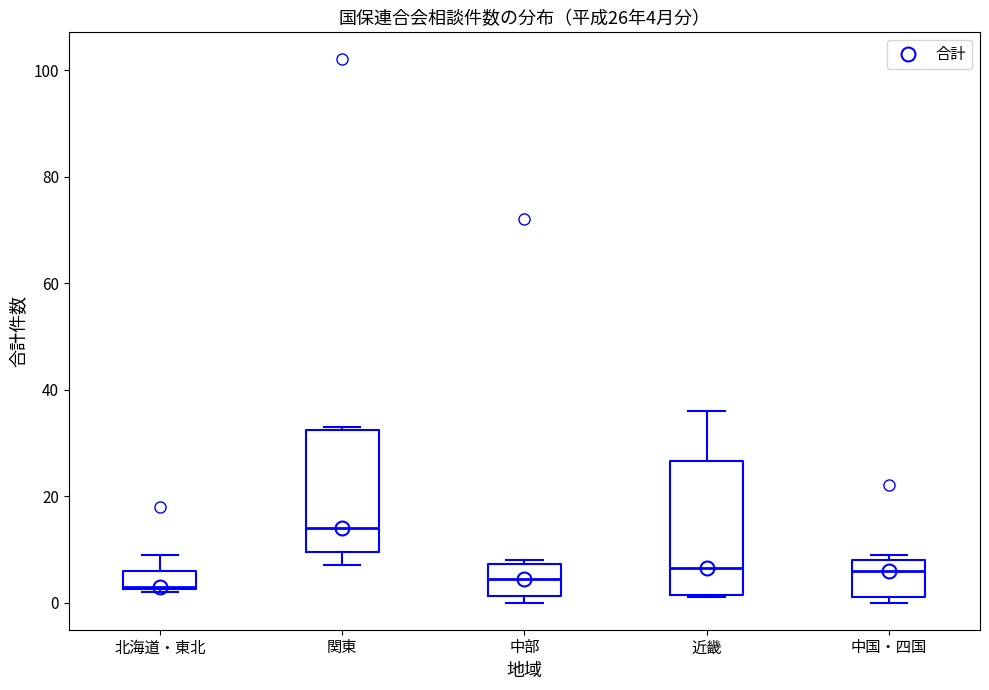

Comparing the boxes themselves (not the whiskers), which one is the tallest?

近畿